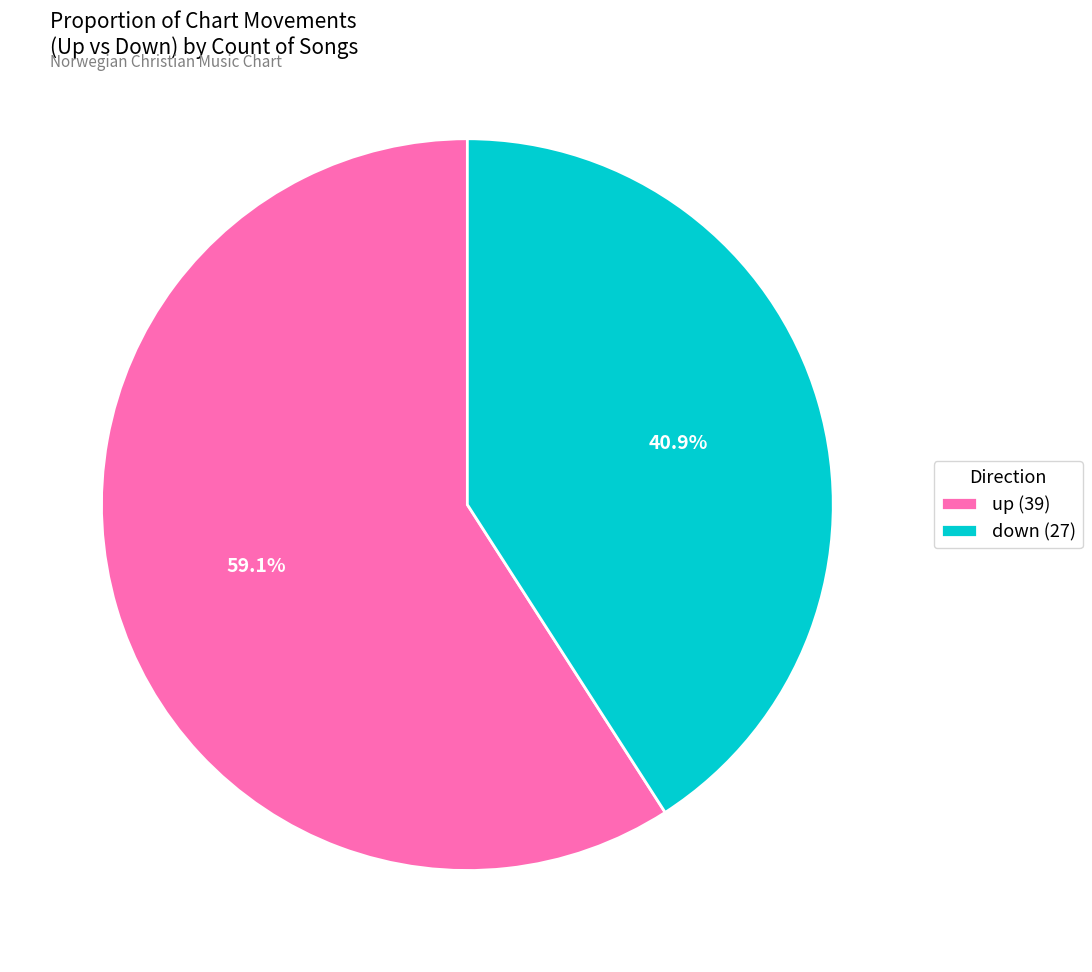

Combined, what portion of the pie is down and up?

100.0%